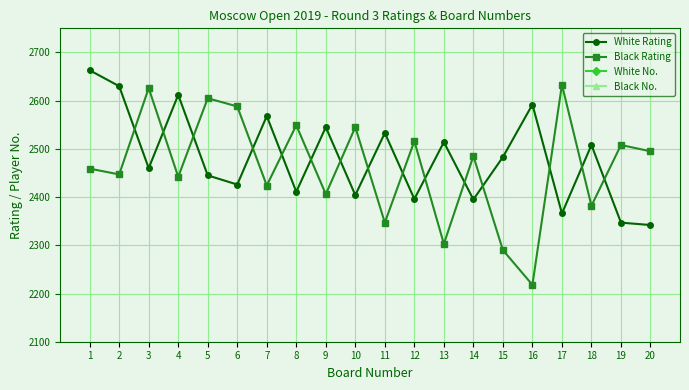

What is the approximate value of White Rating at 5?

2445